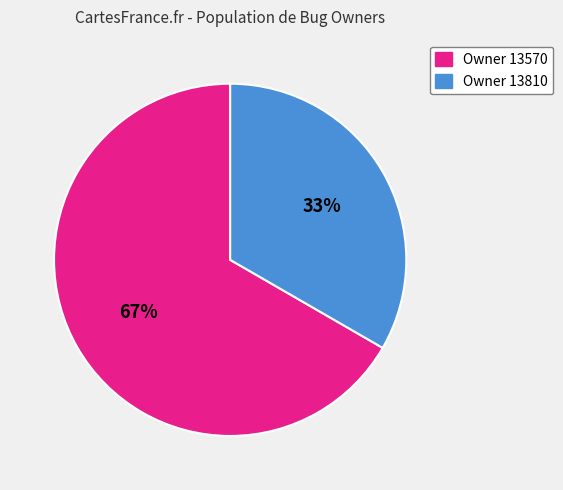

To the nearest percent, what is the average slice percentage?

50%